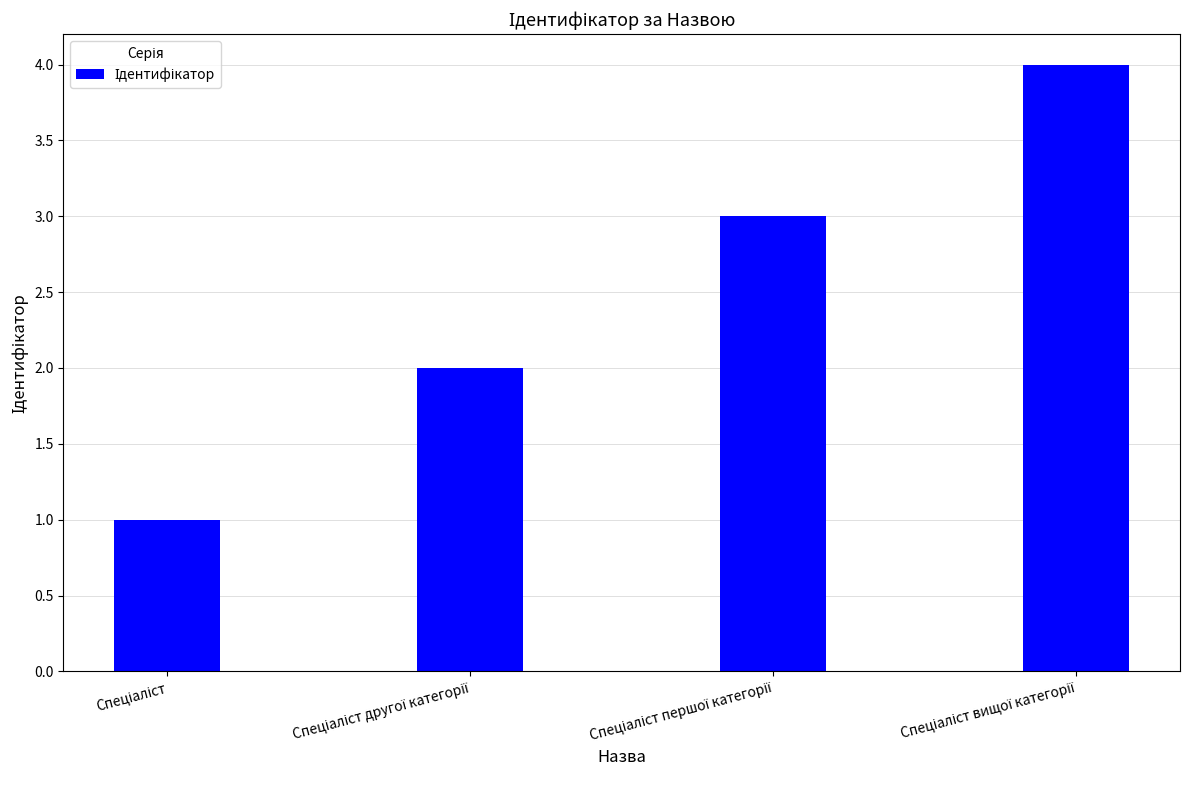

What is the sum of all values?

10